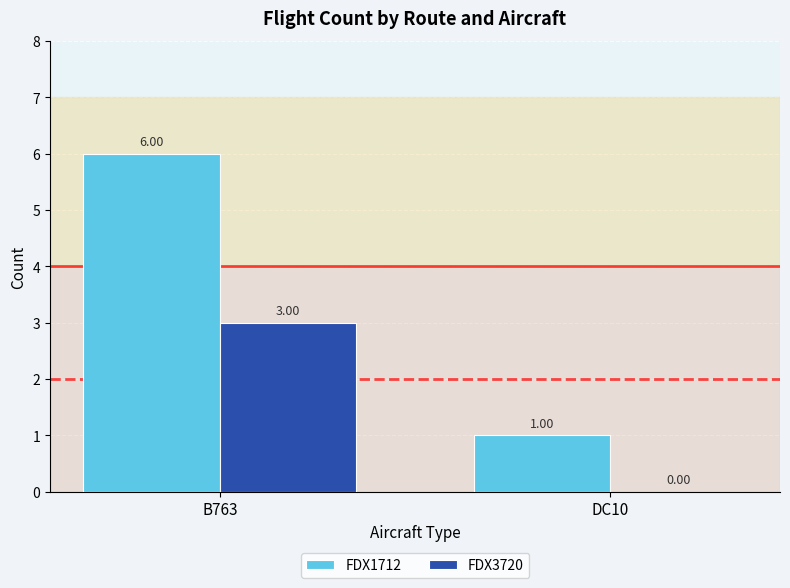

What is the total value across all series at B763?

9